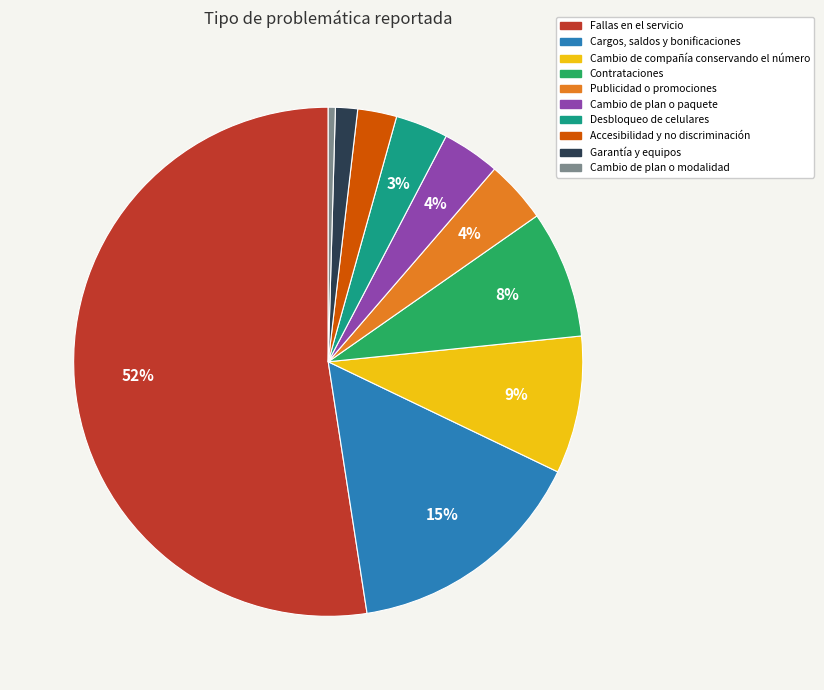

Is Cambio de compañía conservando el número the majority of the pie?

No